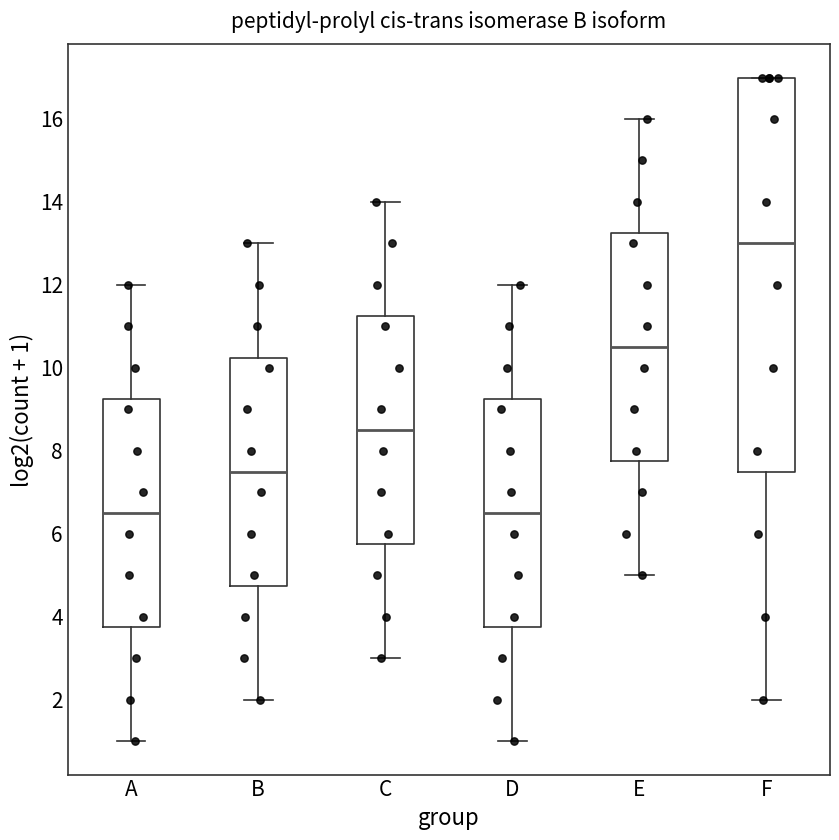

Which box's median line is the highest?

F